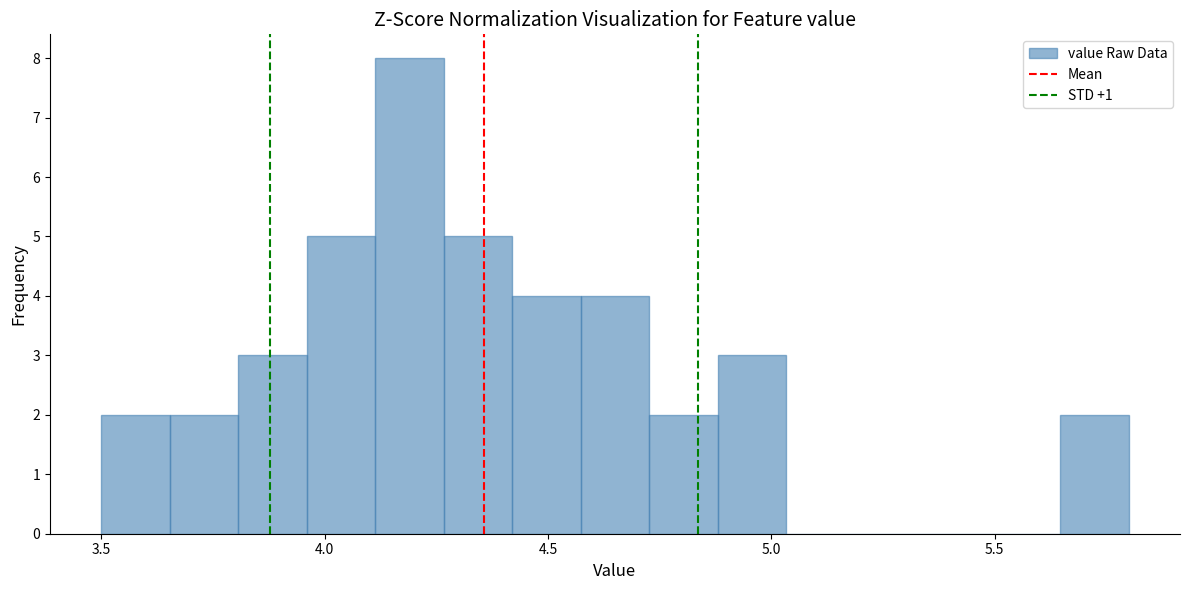

Around what value on the x-axis is the tallest bar? Give the approximate position of its centre, as read against the axis.

4.20